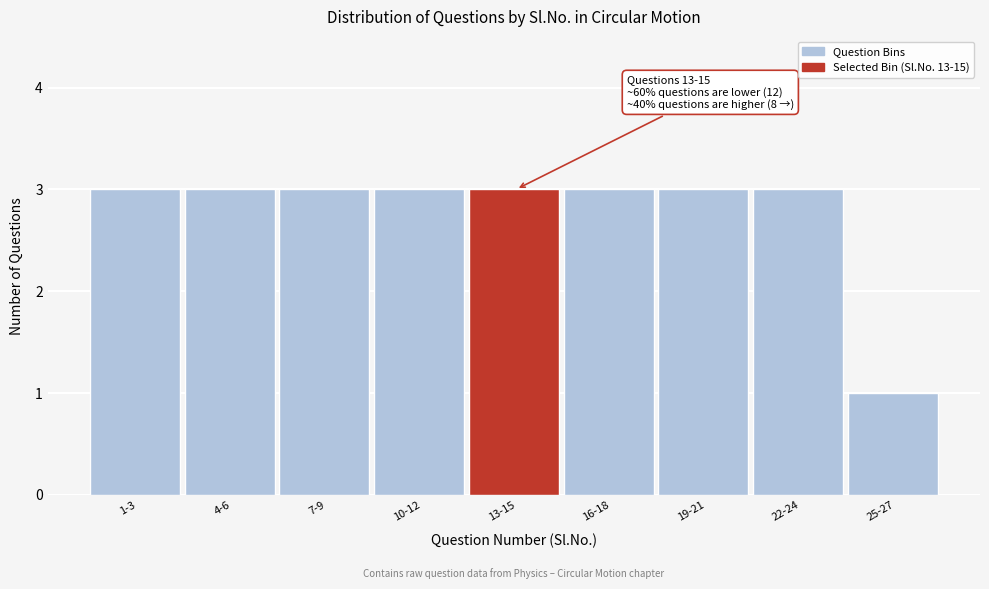

Reading right to left, extract all data points from this chart.

1	3	3	3	3	3	3	3	3